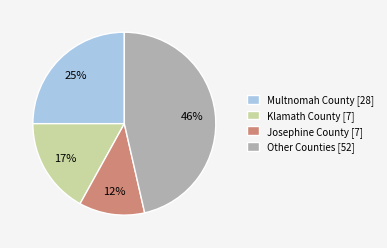

To the nearest percent, what percentage of the pie is Multnomah County [28]?

25%